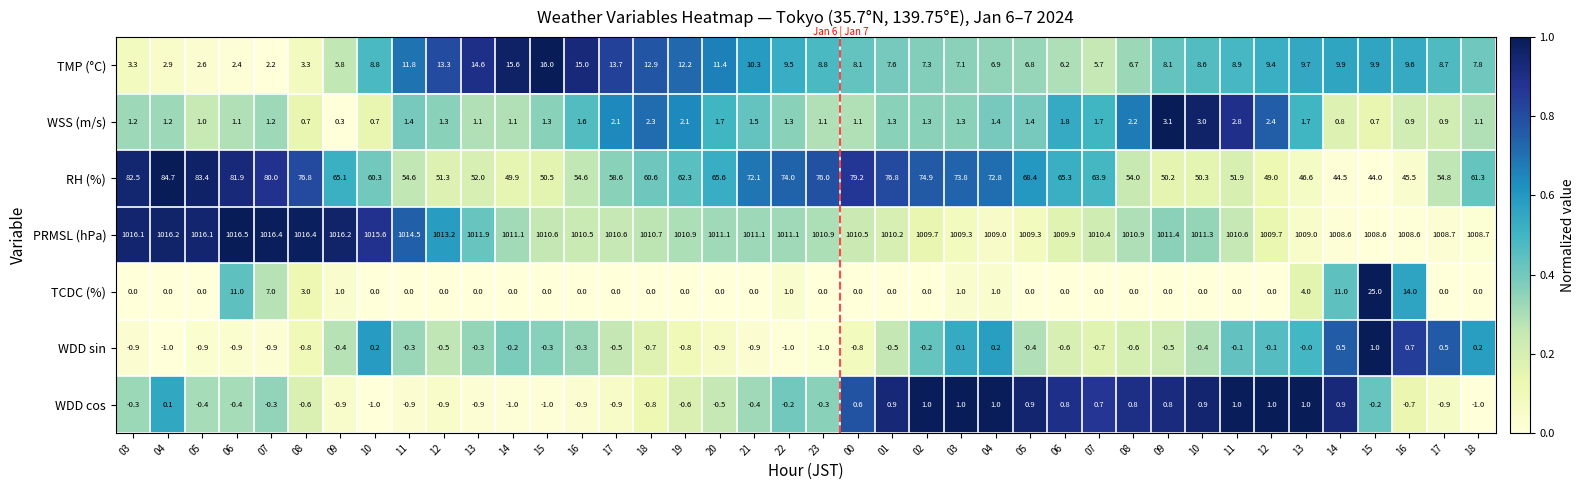

How many series are shown in this chart?

7